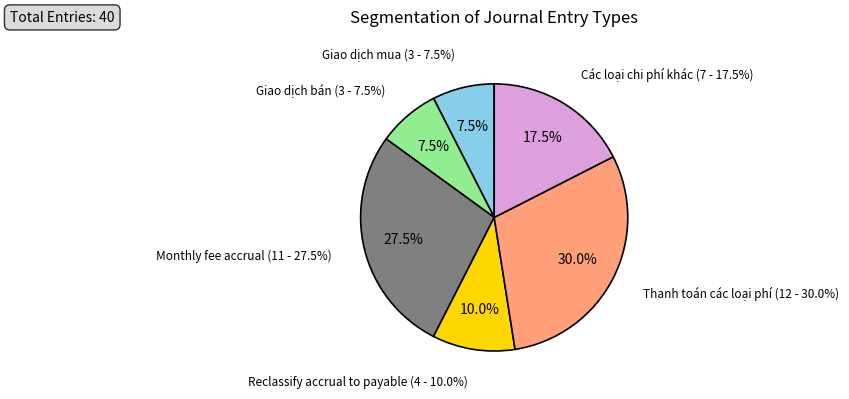

What is the change in value from Giao dịch bán to Các loại chi phí khác?

+4